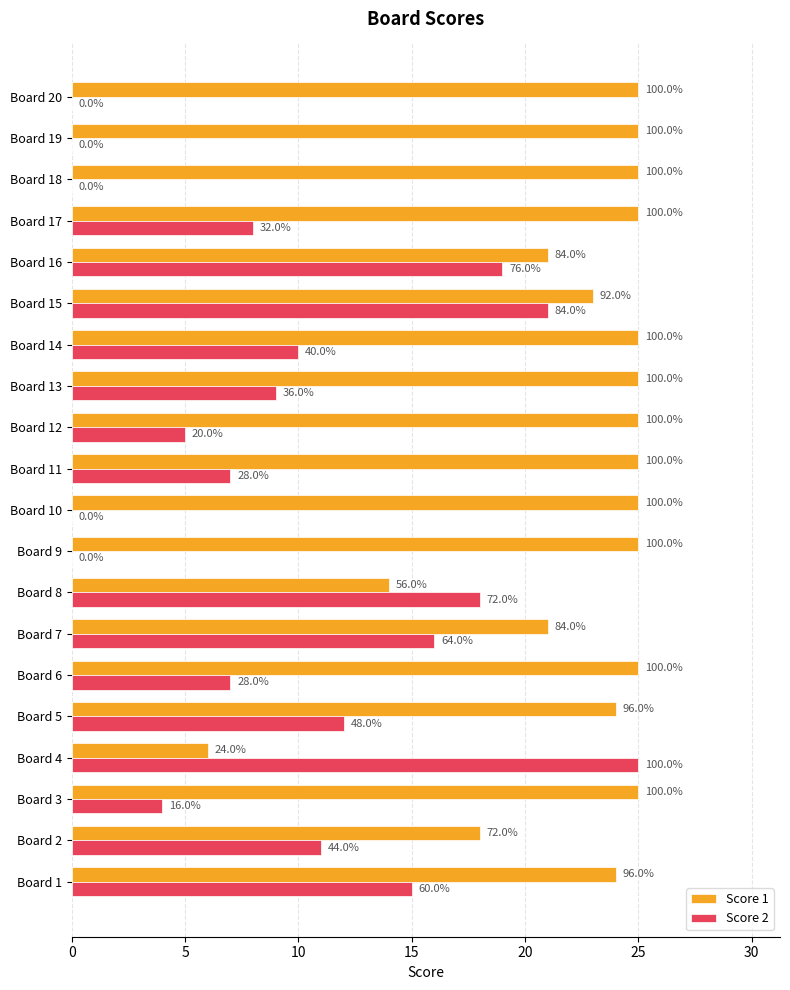

Reading right to left, transcribe all the data shown in this chart.

Score 1: 25	25	25	25	21	23	25	25	25	25	25	25	14	21	25	24	6	25	18	24
Score 2: 0	0	0	8	19	21	10	9	5	7	0	0	18	16	7	12	25	4	11	15